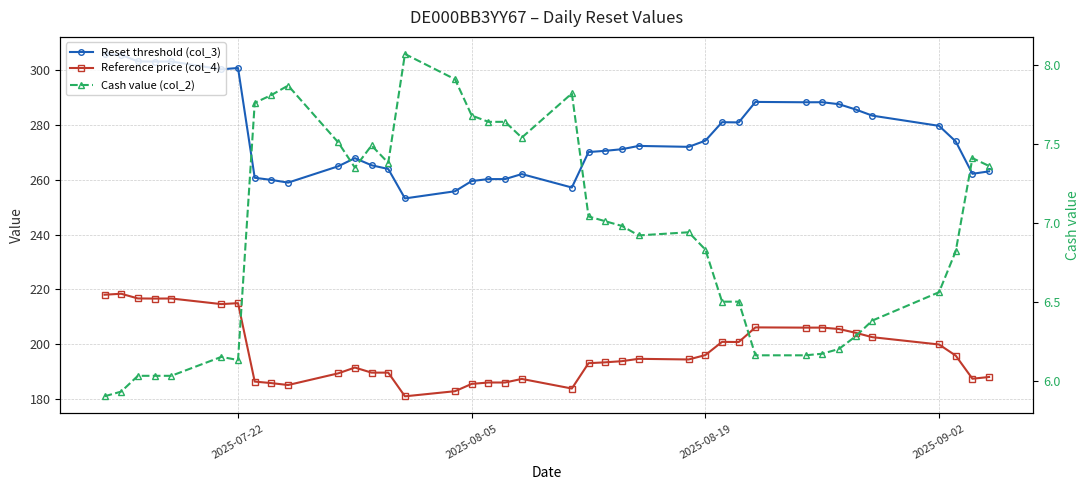

How many data points in Cash value (col_2) are less than 6?

2